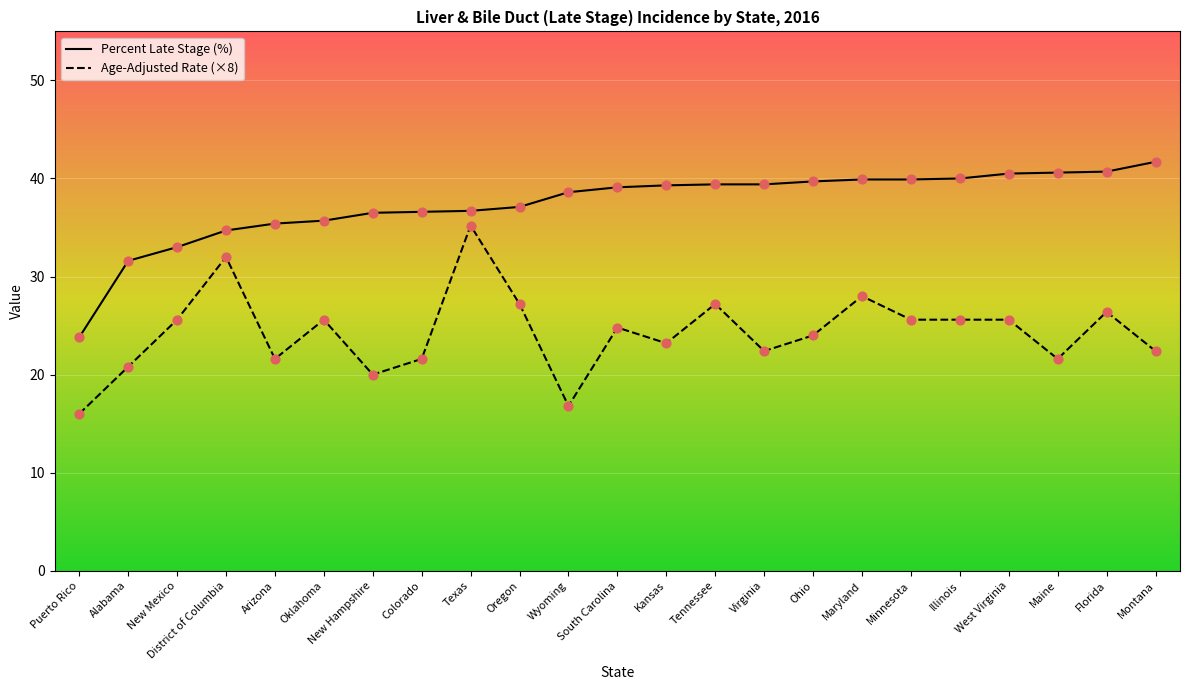

Is the value of Age-Adjusted Incidence Rate at Tennessee greater than the value of Percent Late Stage at Arizona?

No